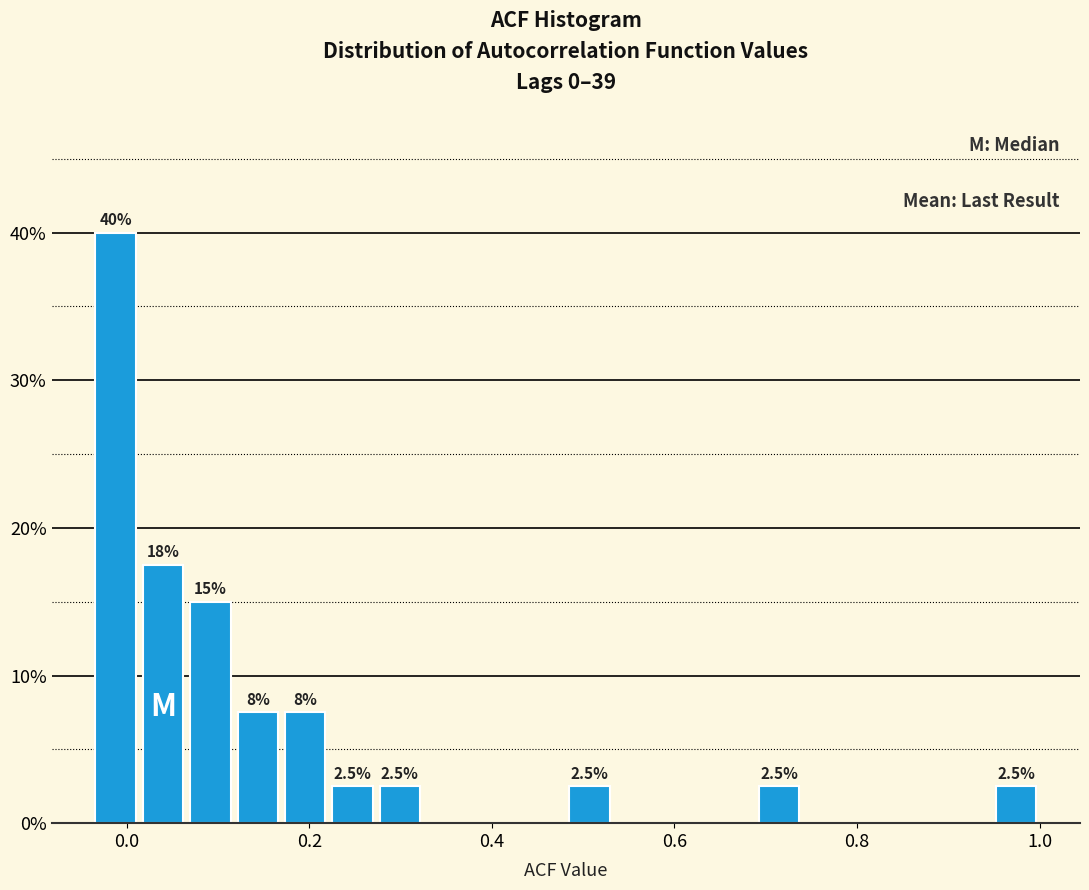

Around what value on the x-axis is the tallest bar? Give the approximate position of its centre, as read against the axis.

-0.02